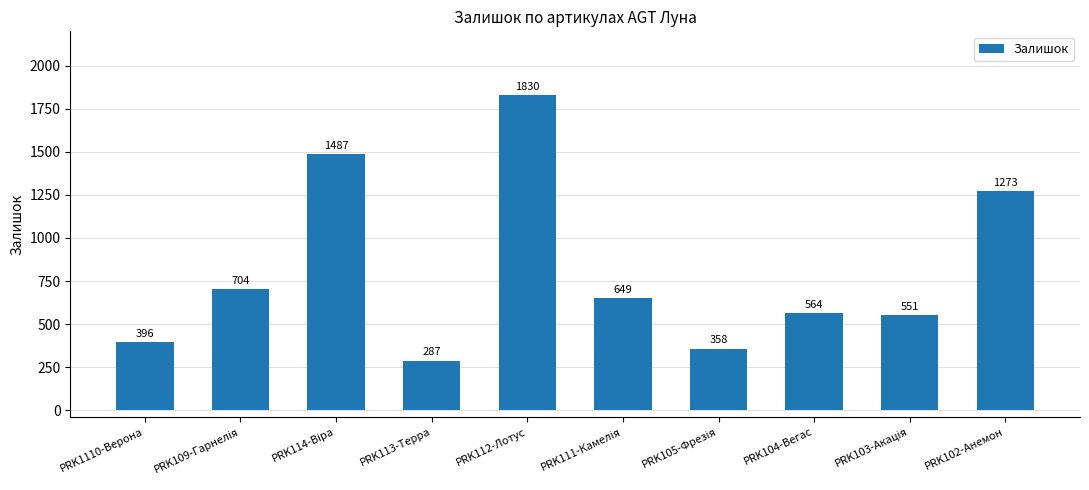

How many data points does each series have?

10